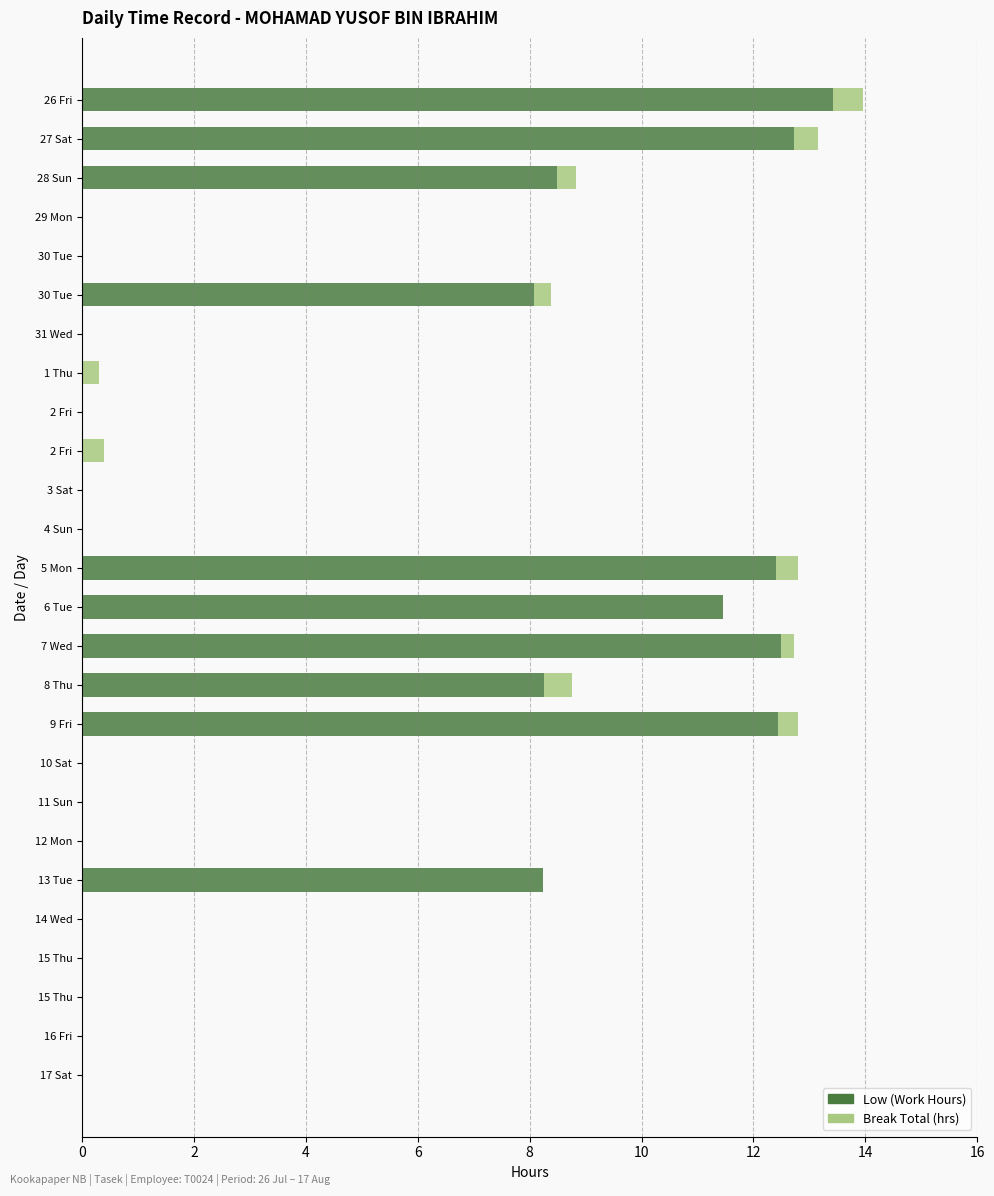

How many series are shown in this chart?

2